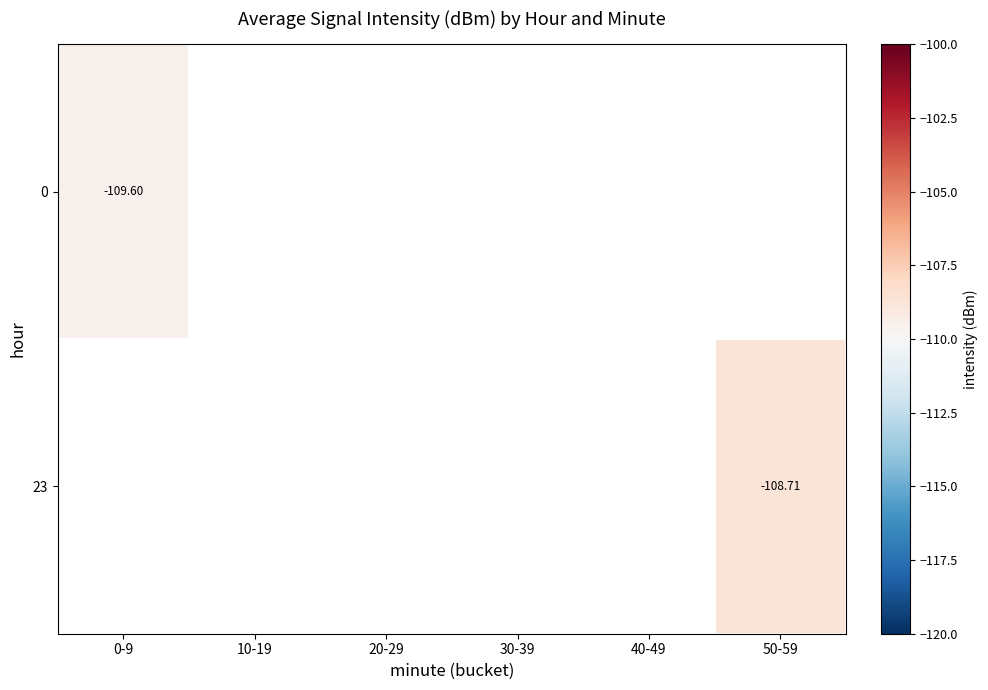

Is the value of 23 at 50-59 greater than the value of 0 at 0-9?

Yes